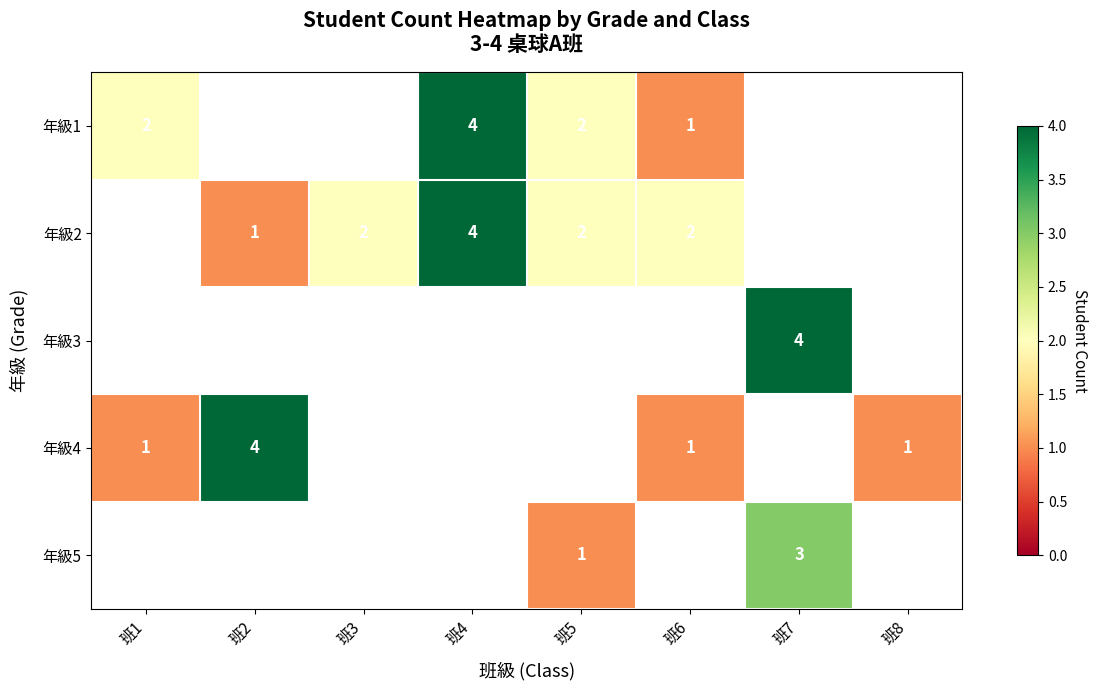

Between 班7 and 班1, which is larger?

班1